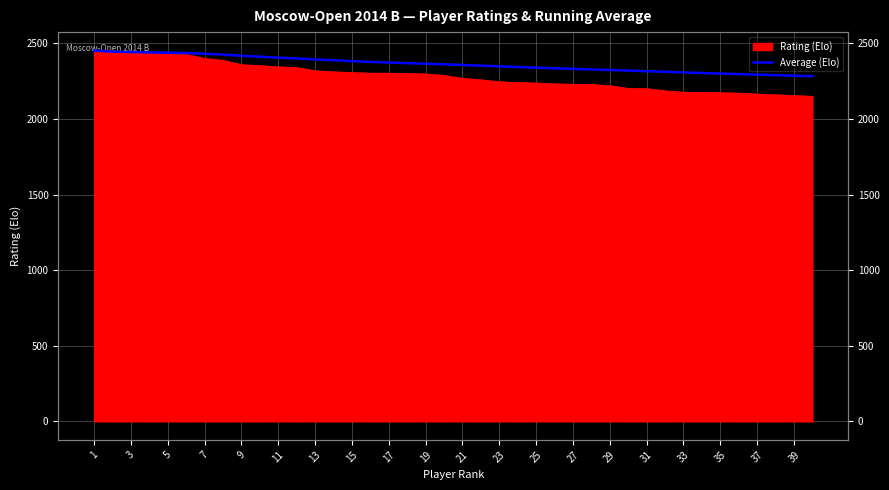

What value does the data have at 1?

2452.0